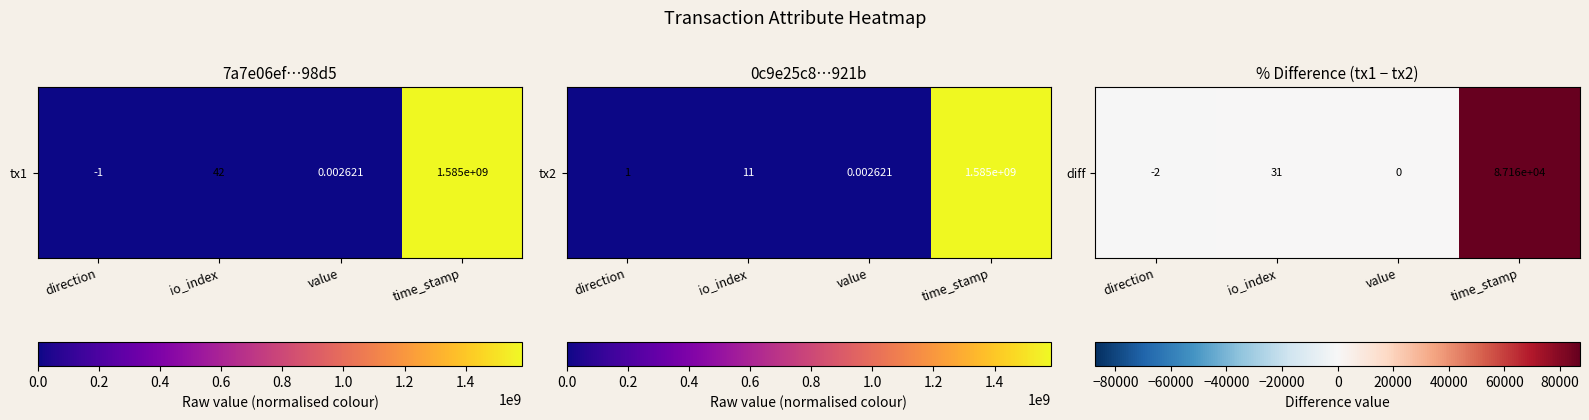

Where does the data first go above 31?

time_stamp